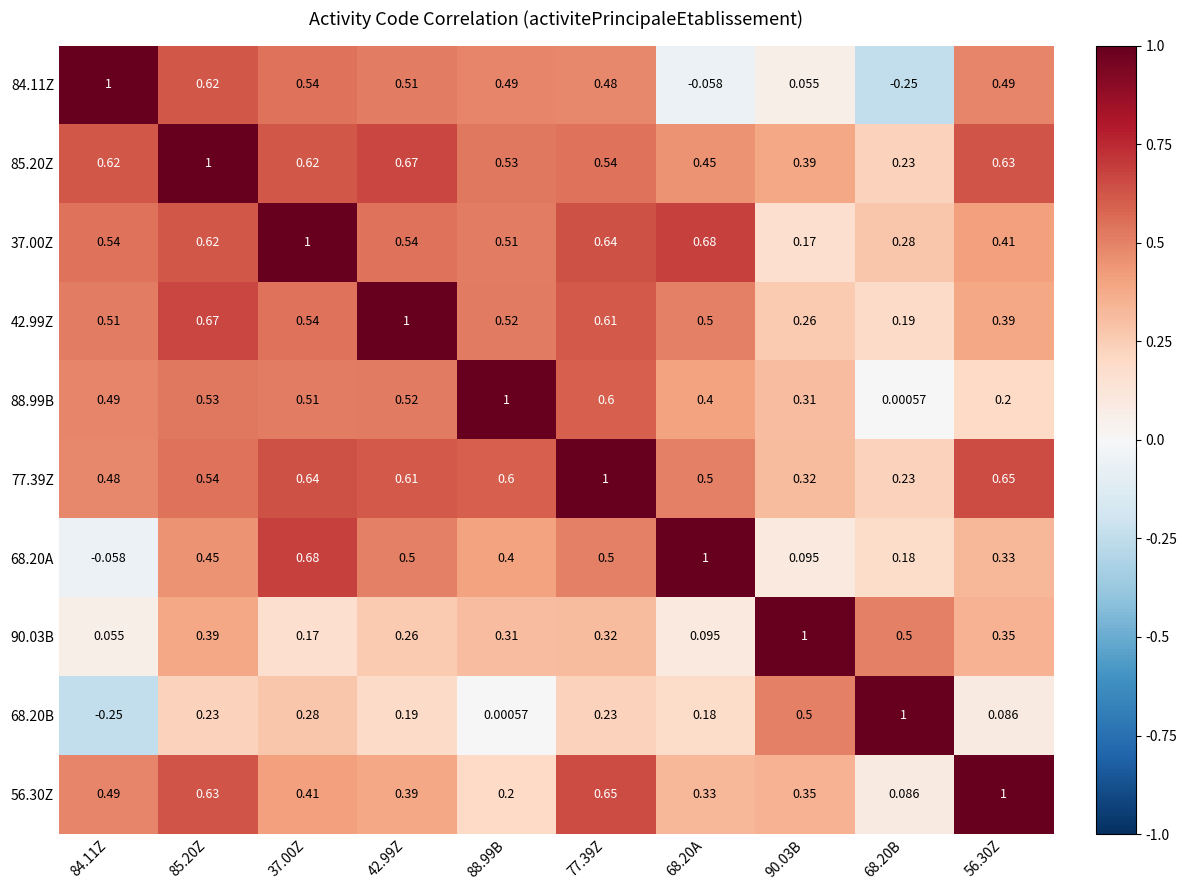

Is the value of 42.99Z at 90.03B greater than the value of 68.20B at 88.99B?

Yes